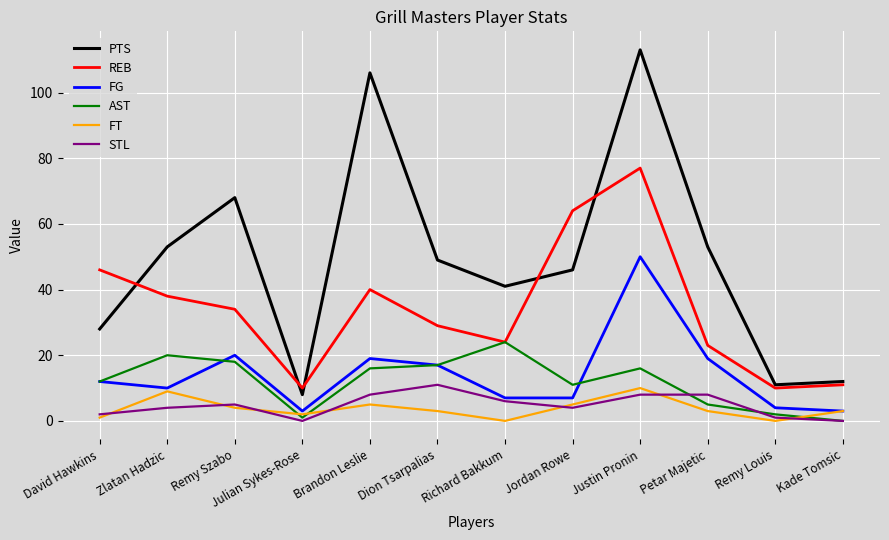

What value does the STL series have at Dion Tsarpalias, to the nearest 5?

10